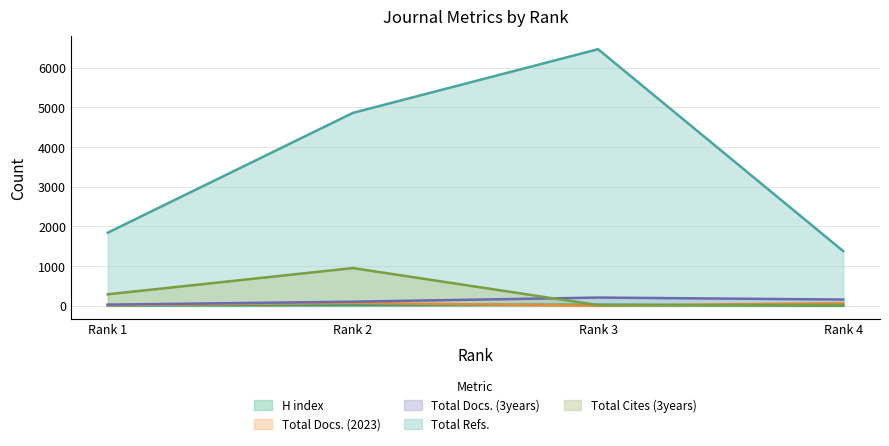

Between which two adjacent categories do Total Docs. (3years) and Total Cites (3years) first intersect?

Rank 2 and Rank 3